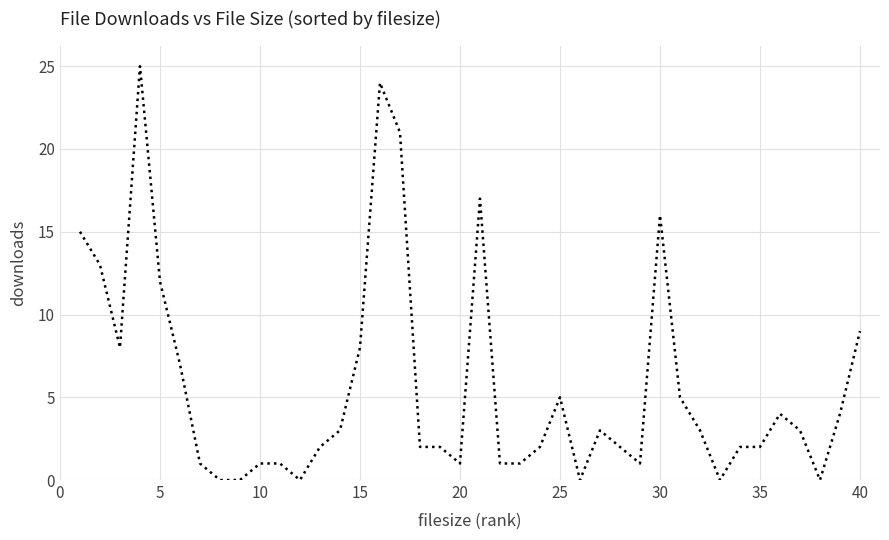

What is the greatest value displayed?

25